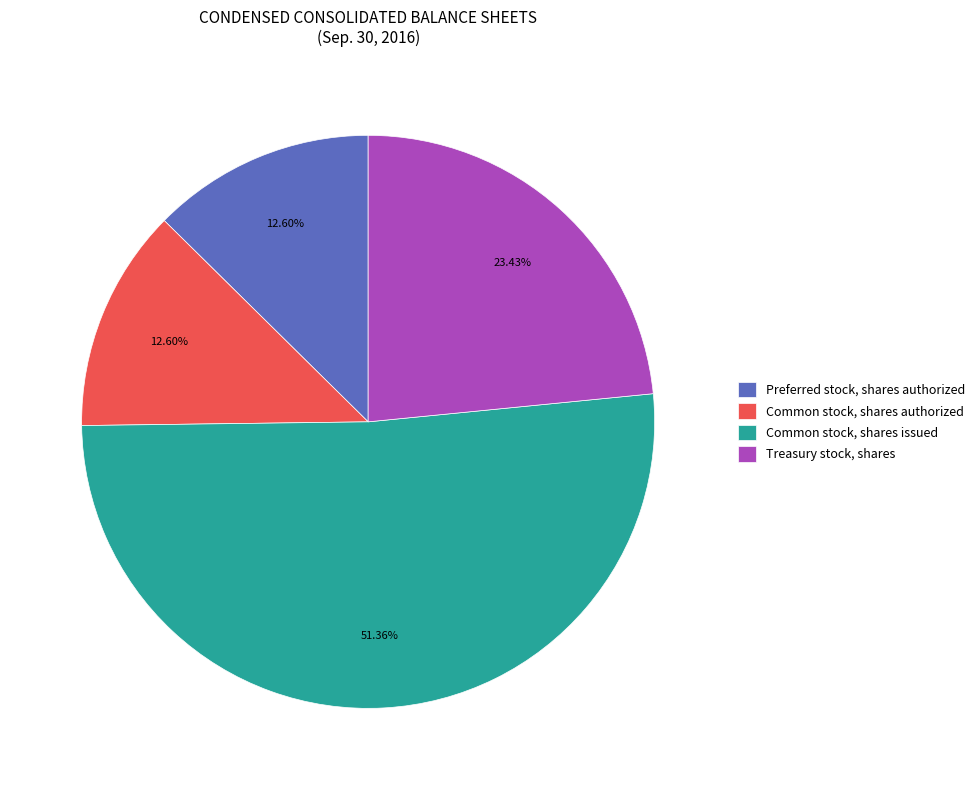

To the nearest percent, what portion does Treasury stock, shares represent?

23%